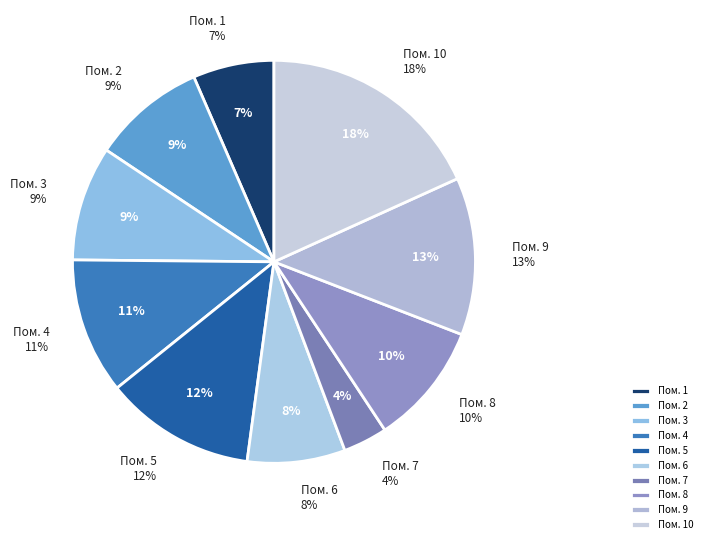

To the nearest percent, what is the combined percentage of 6 and 4?

19%